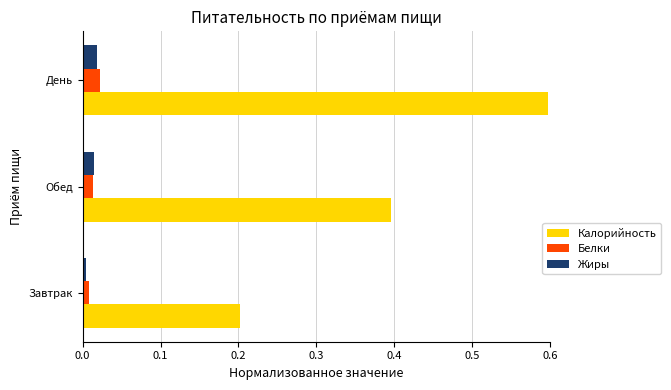

Count the number of data series in this chart.

3